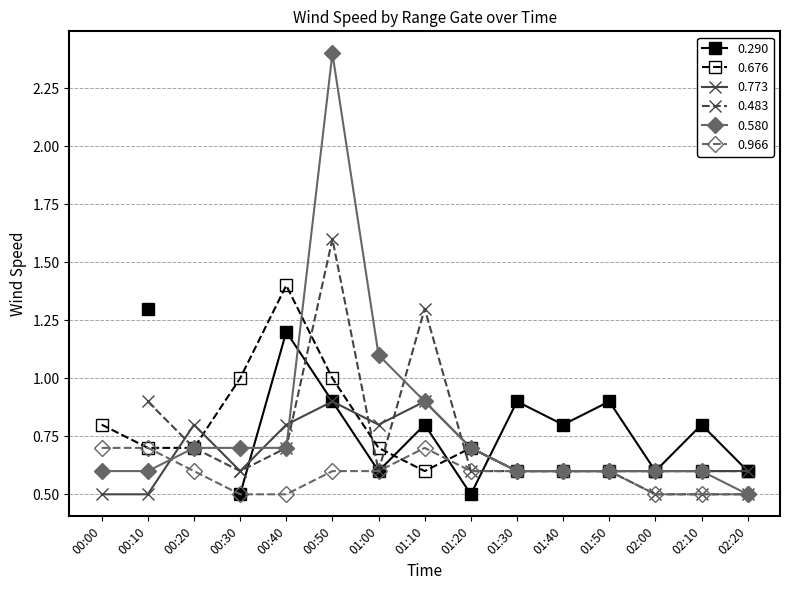

What is the smallest value displayed?

0.5